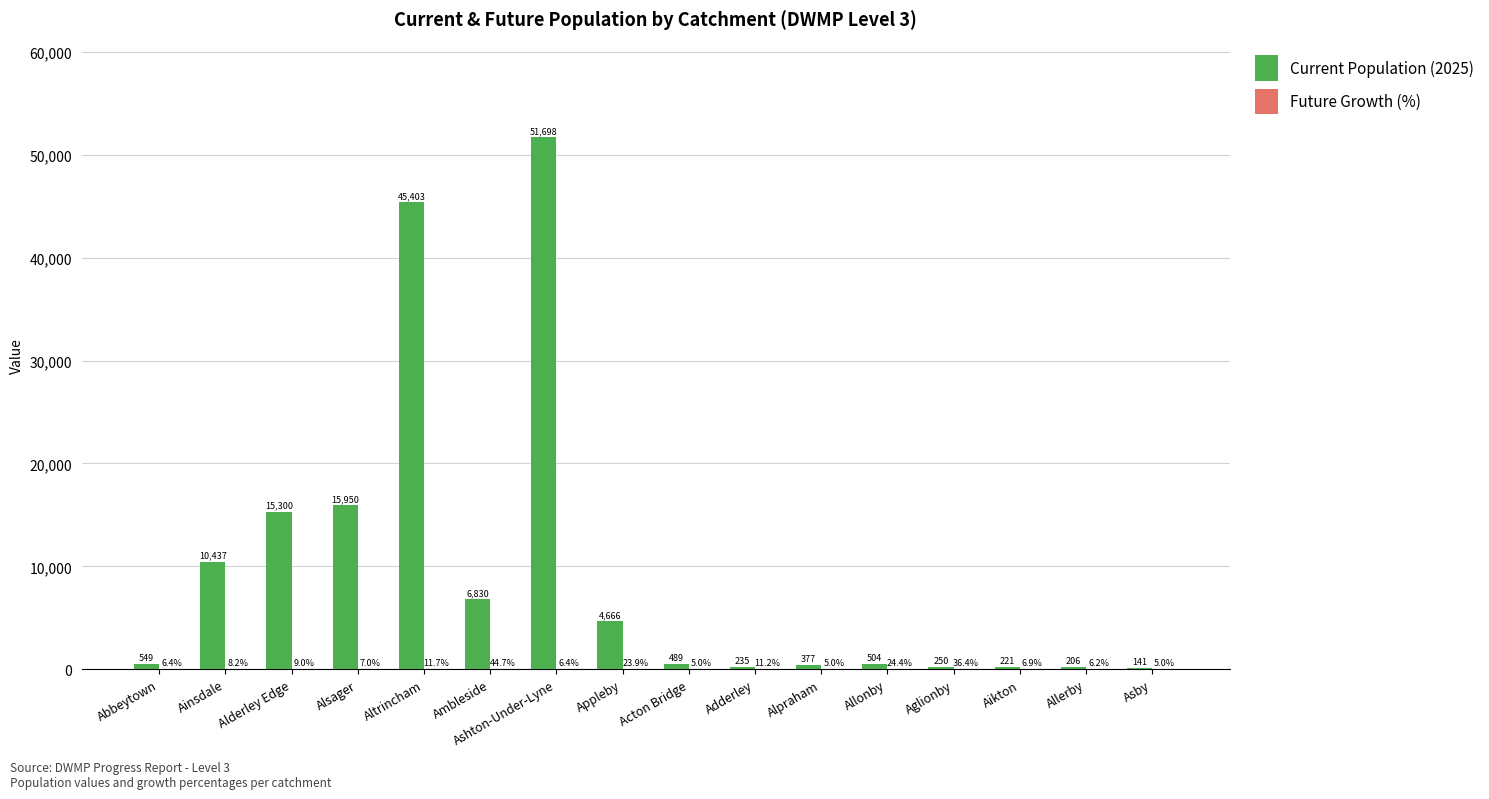

Where does the Current Population (2025) series first go above 548?

Abbeytown